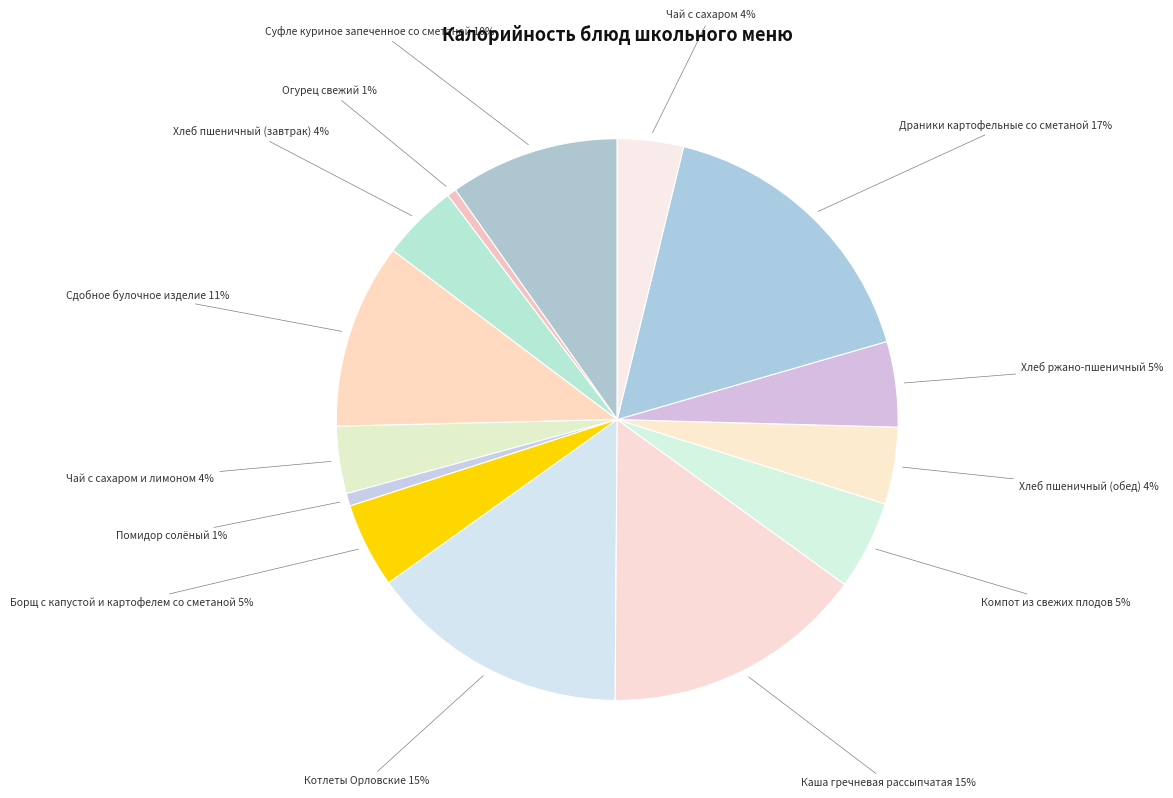

How many segments does this pie chart have?

14